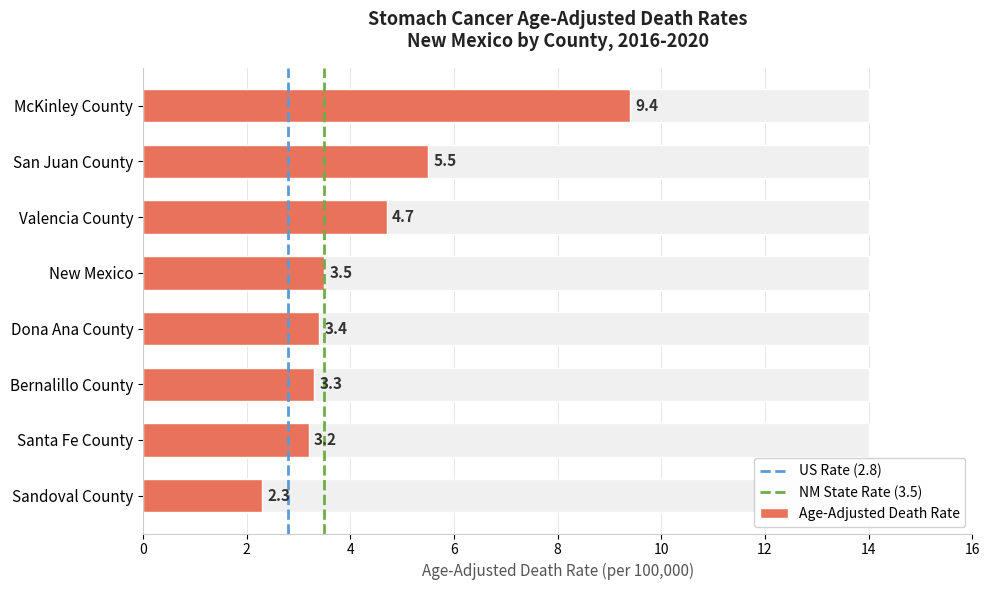

Approximately how many times larger is the value at Santa Fe County compared to Dona Ana County?

0.9